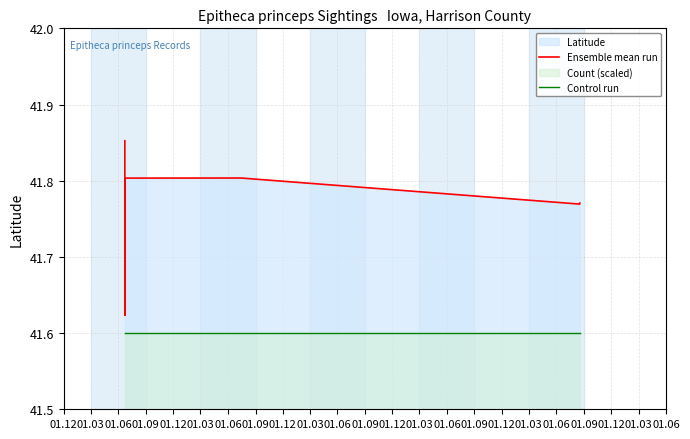

List the labels in order of Control run value, largest first.

01.12, 01.03, 01.06, 01.09, 01.12, 01.03, 01.06